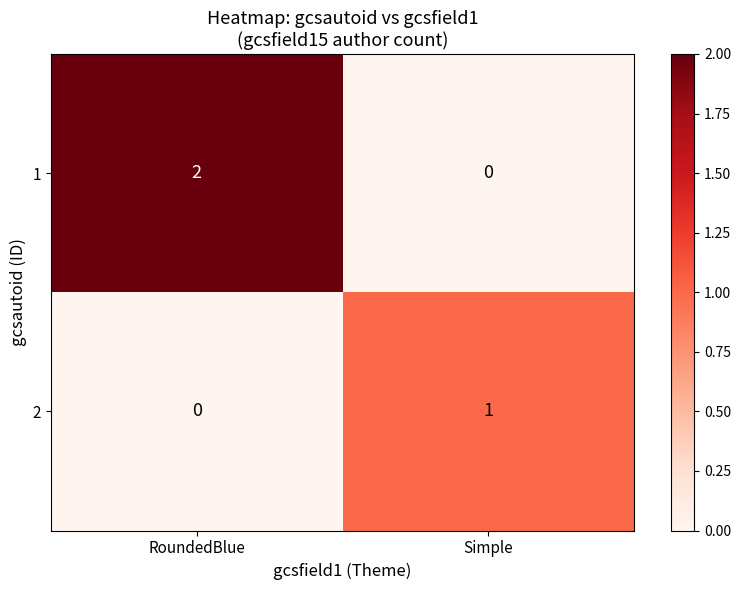

Which category has the lowest value in the 1 series?

Simple